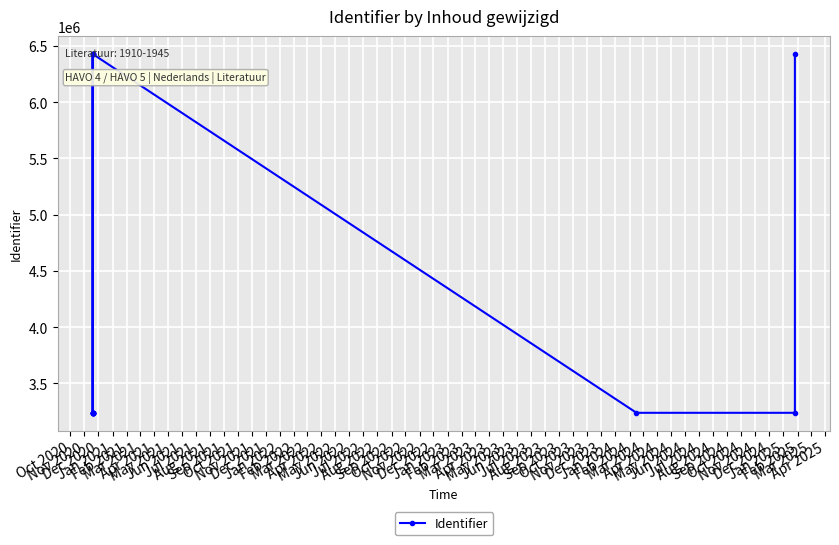

Is this an area chart (filled region under the line)?

No